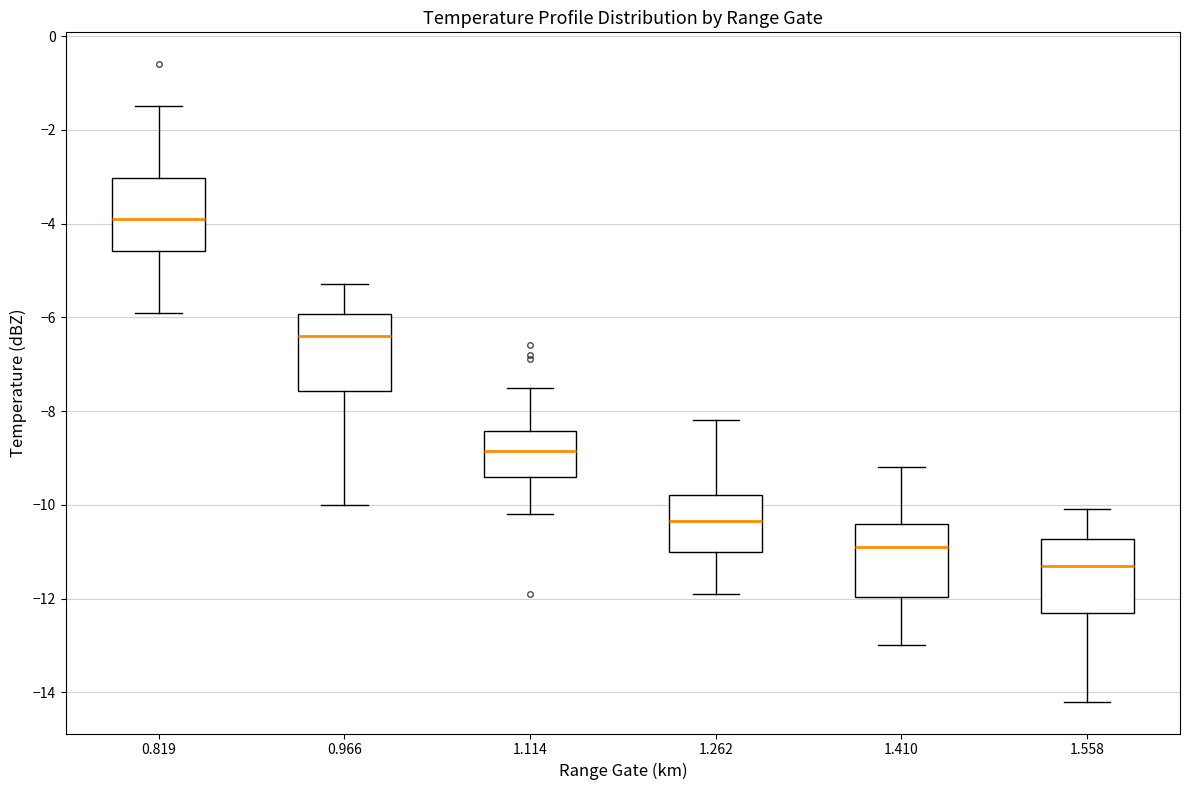

Where does the lower whisker of the box at x = 1.262 end on the y-axis? The values are not printed on the chart, so give them approximately, as read against the axis.

-11.8